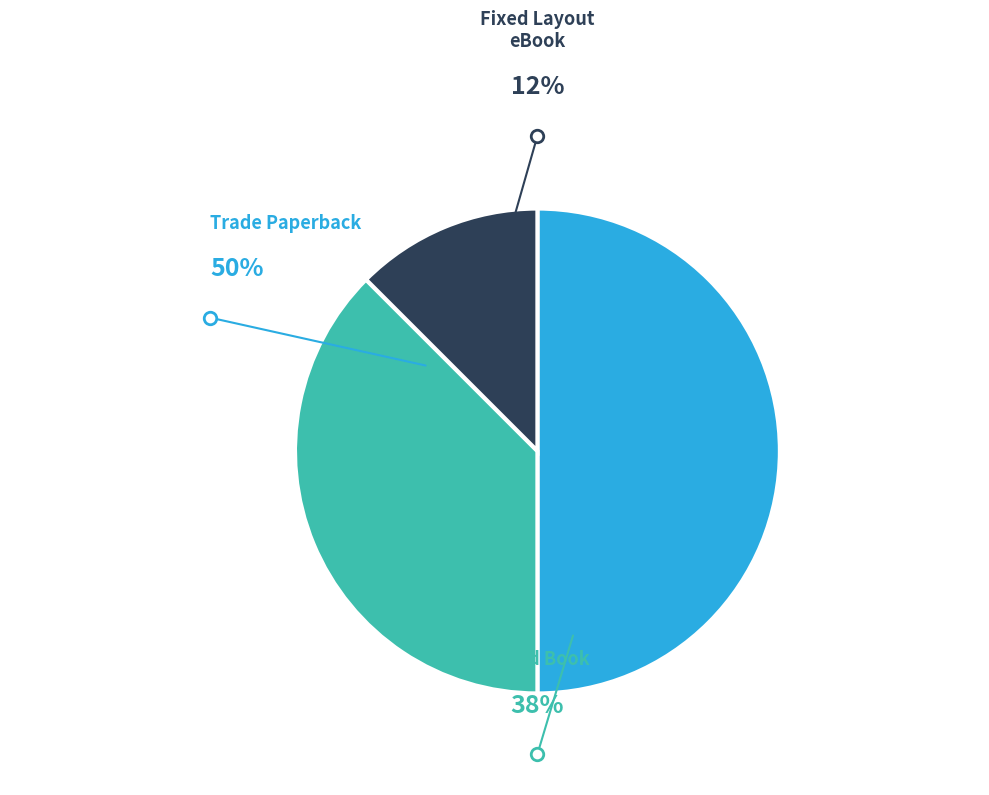

What percentage is the Trade Paperback slice, to the nearest percent?

50%